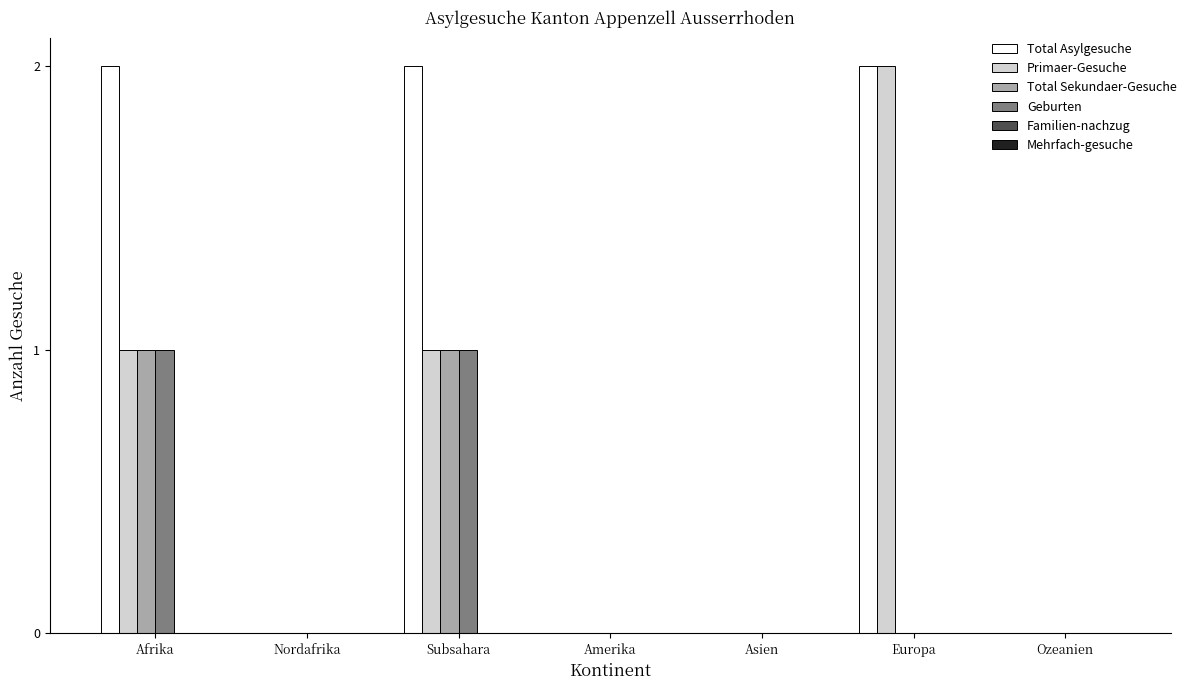

Which series has the largest total across all categories?

Total Asylgesuche